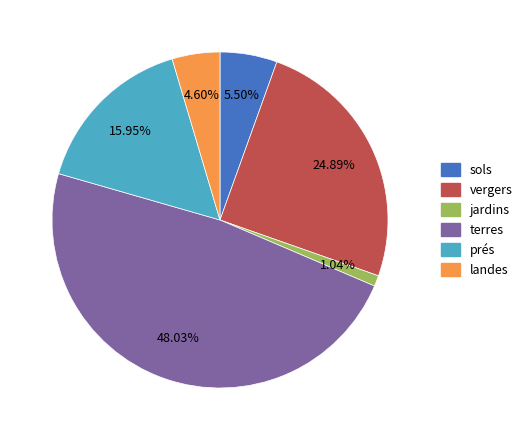

Which category has the biggest portion of the pie?

terres